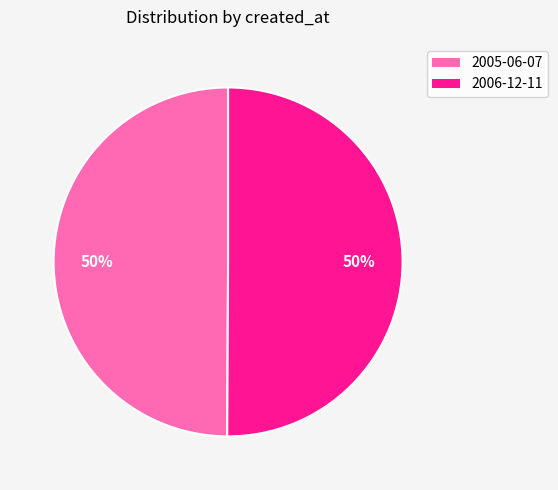

To the nearest percent, what is the average slice percentage?

50%